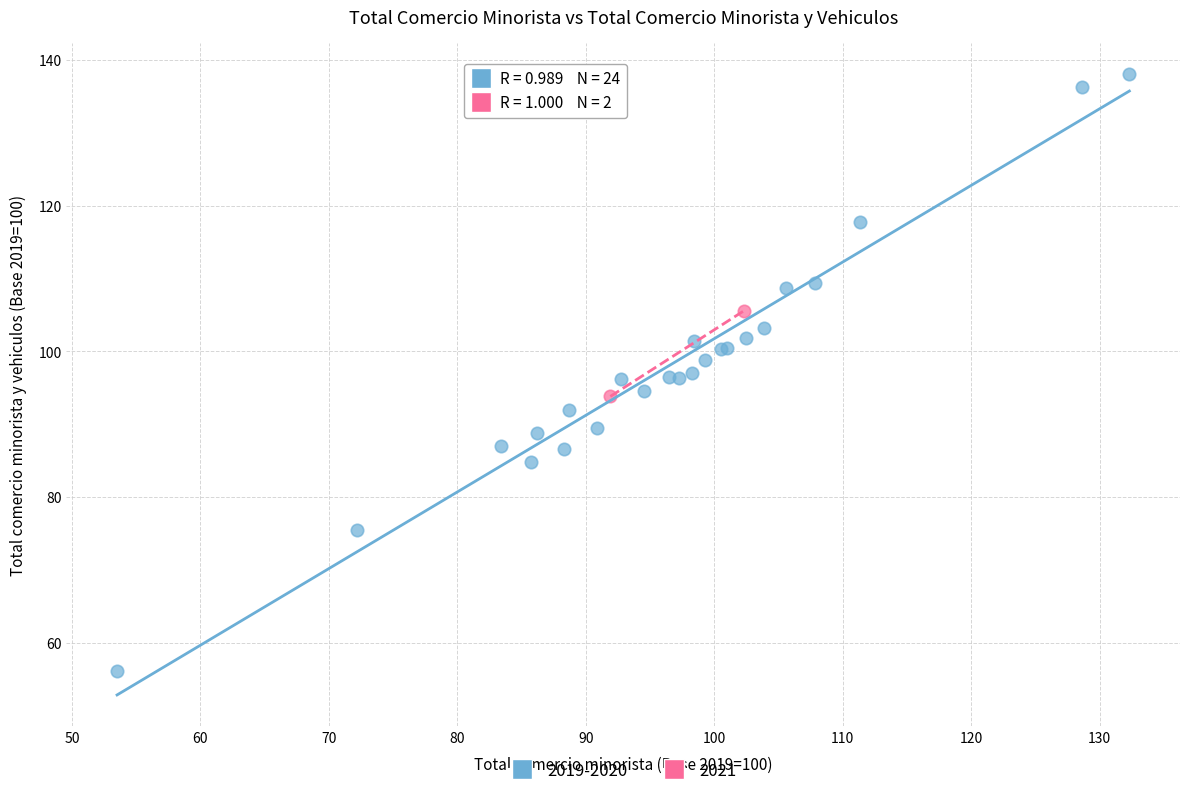

What are all the series names shown in the legend?

2019-2020, 2021